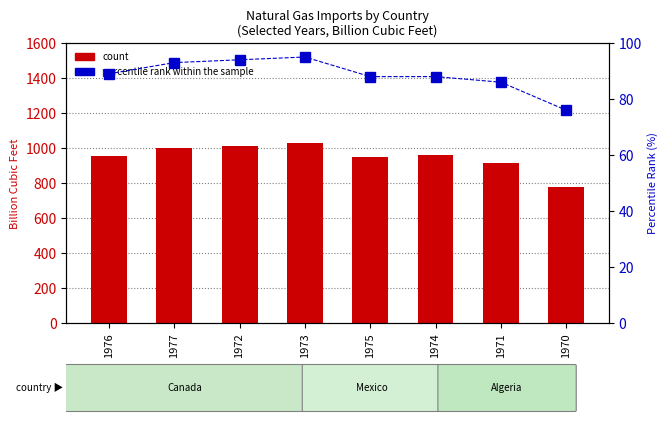

Which series has the largest range (max minus min)?

count